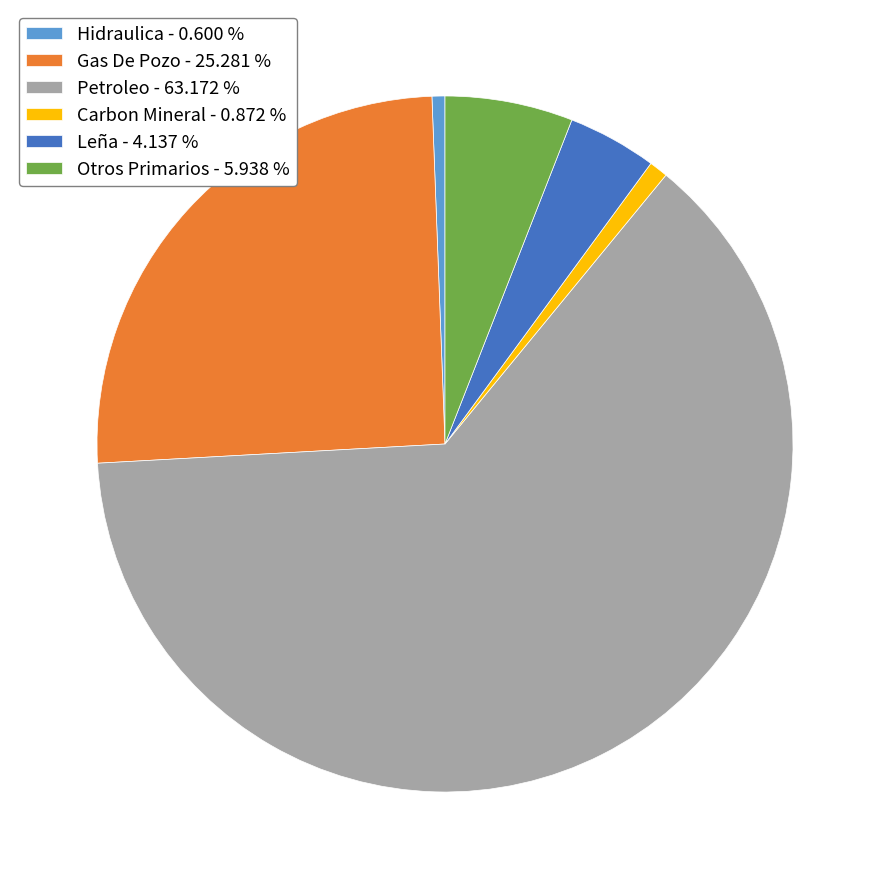

Which category has the biggest portion of the pie?

Petroleo